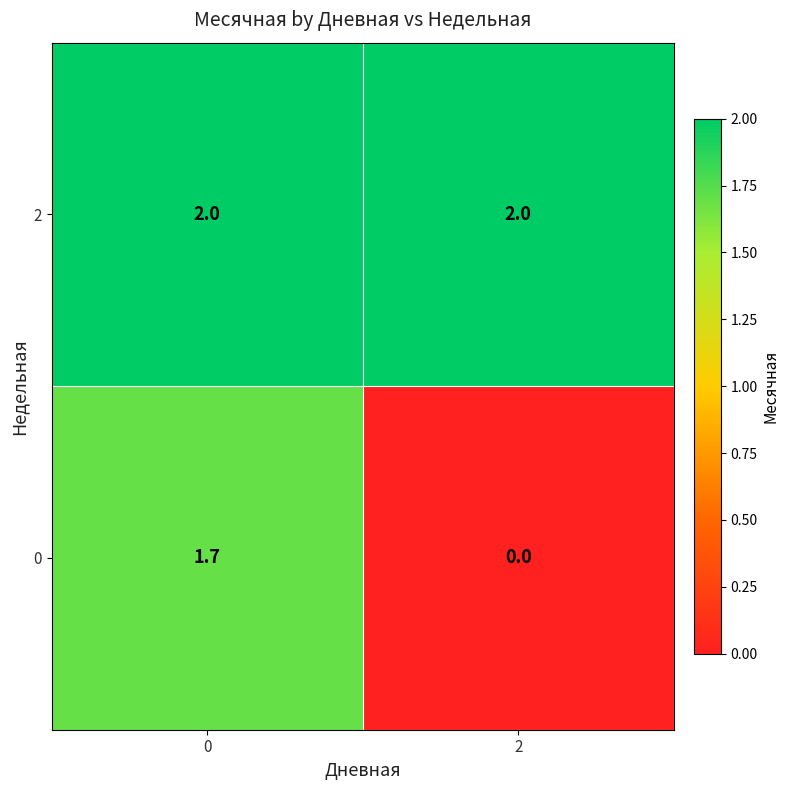

How many distinct data groups are displayed?

2